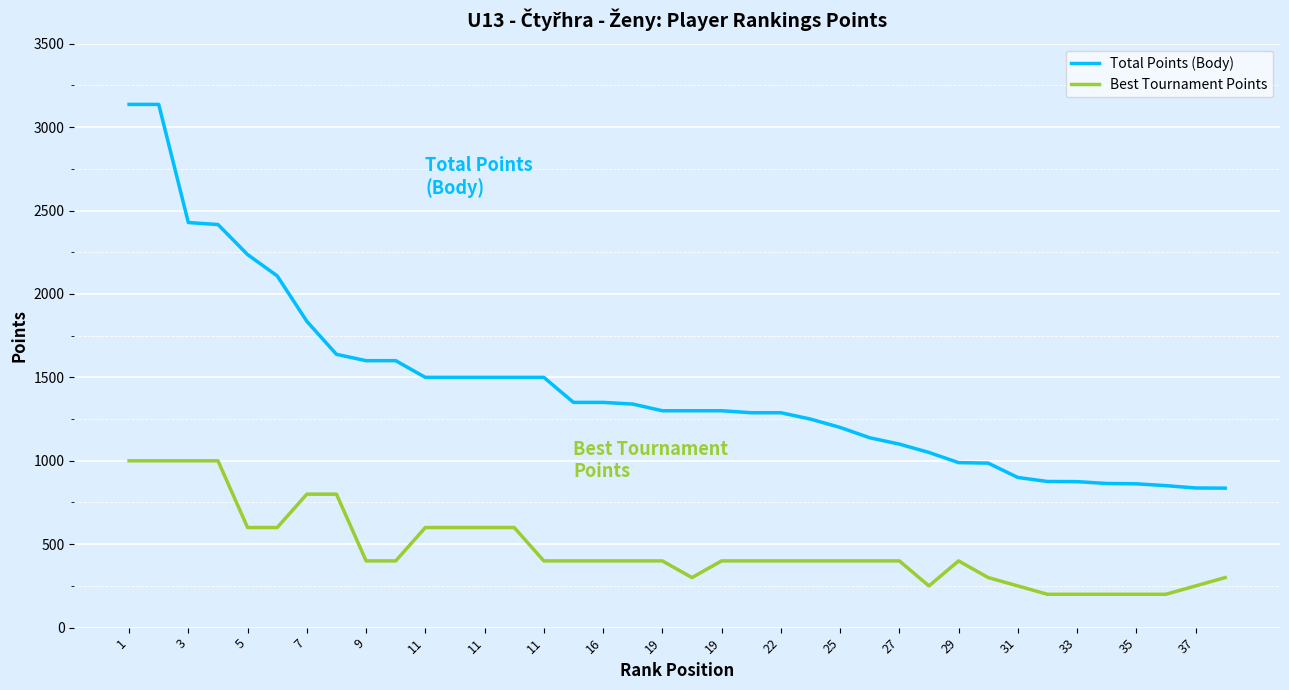

List the series in order of their peak value, lowest first.

Best Tournament Points, Total Points (Body)